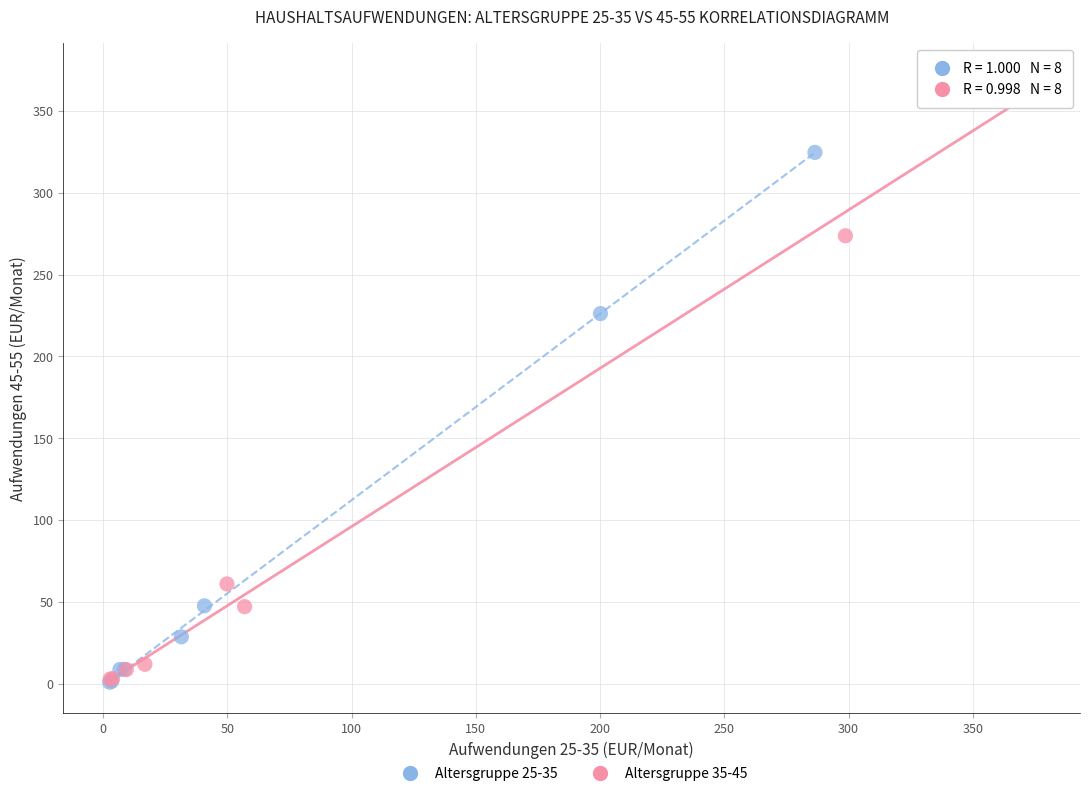

Which series reaches the maximum Y coordinate?

Altersgruppe 35-45